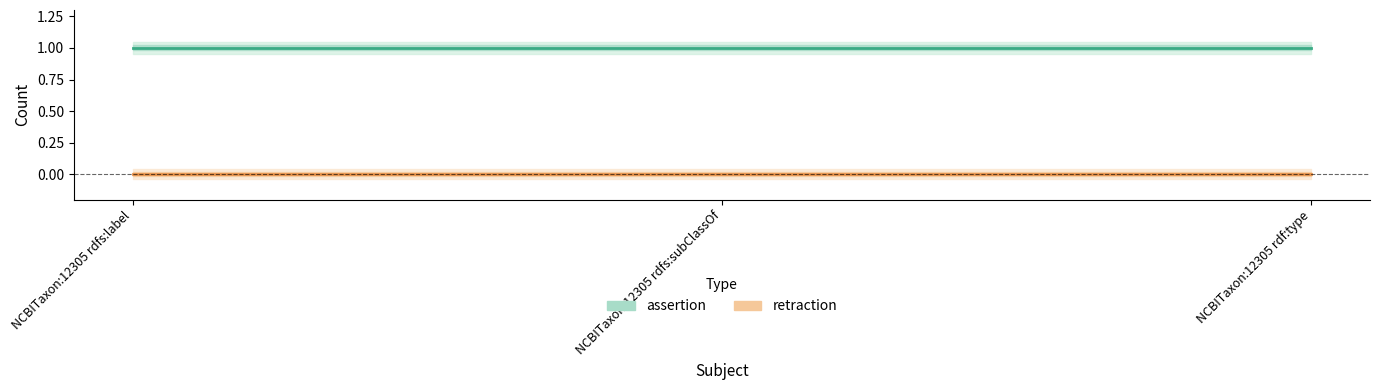

Reading left to right, list all the values displayed in this chart.

assertion: NCBITaxon:12305 rdfs:label=1	NCBITaxon:12305 rdfs:subClassOf=1	NCBITaxon:12305 rdf:type=1
retraction: NCBITaxon:12305 rdfs:label=0	NCBITaxon:12305 rdfs:subClassOf=0	NCBITaxon:12305 rdf:type=0